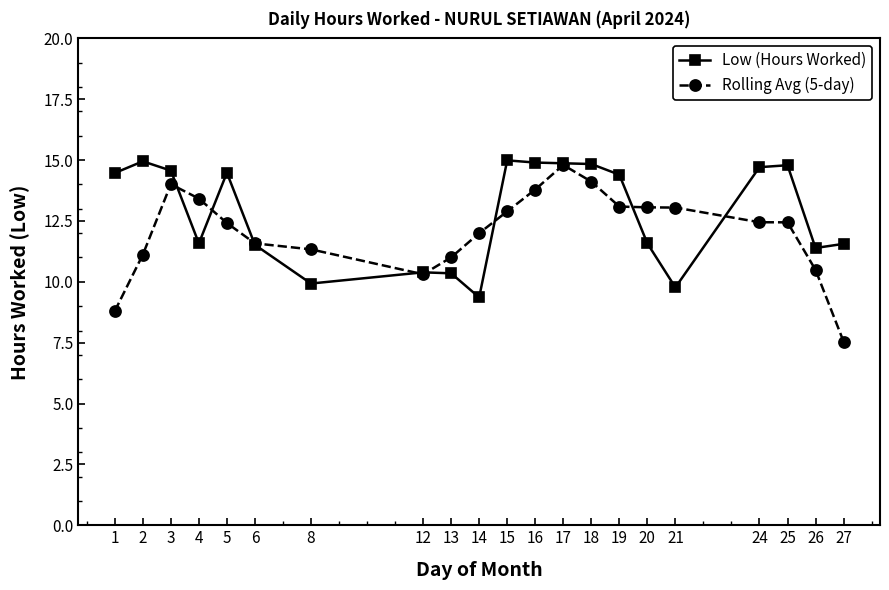

The Rolling Avg (5-day) series shows 20.5 at 16. True or false?

False